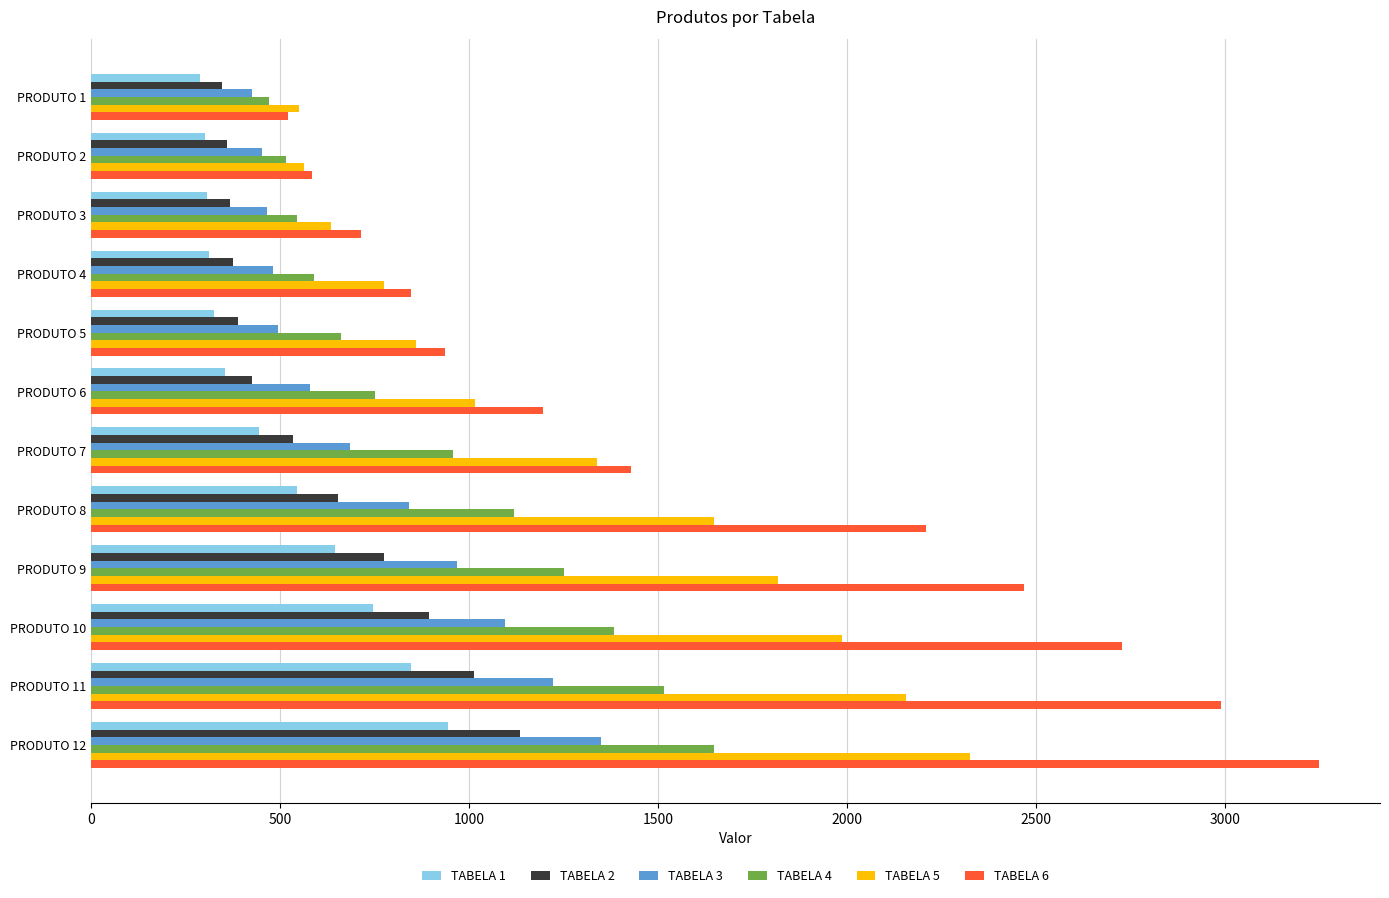

List the series in order of their peak value, lowest first.

TABELA 1, TABELA 2, TABELA 3, TABELA 4, TABELA 5, TABELA 6